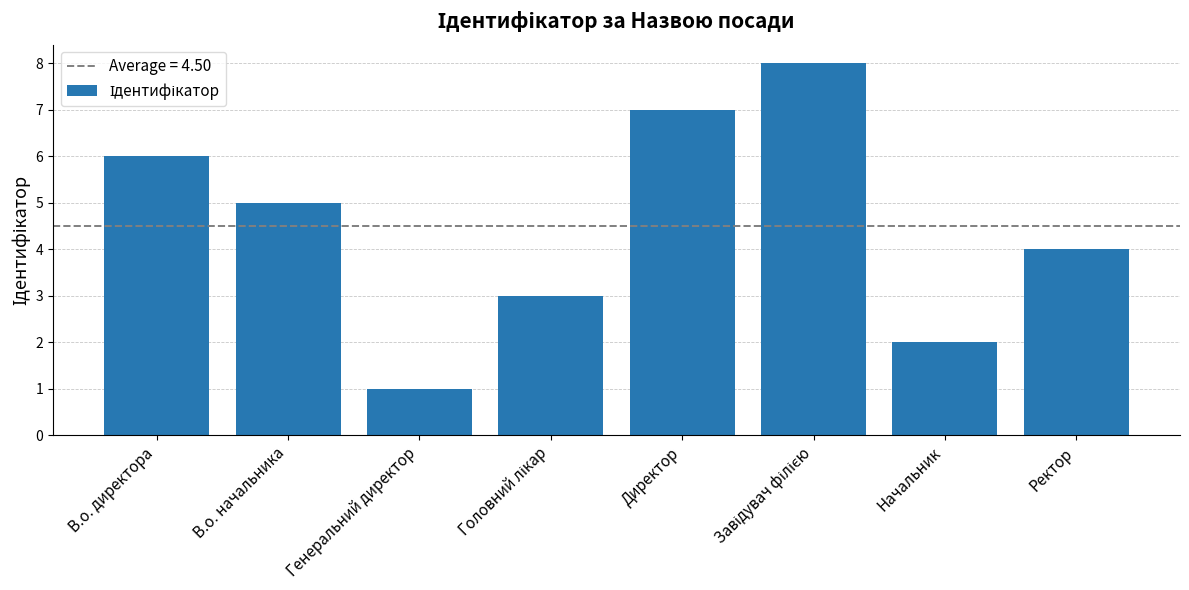

How many bars are there in total?

8